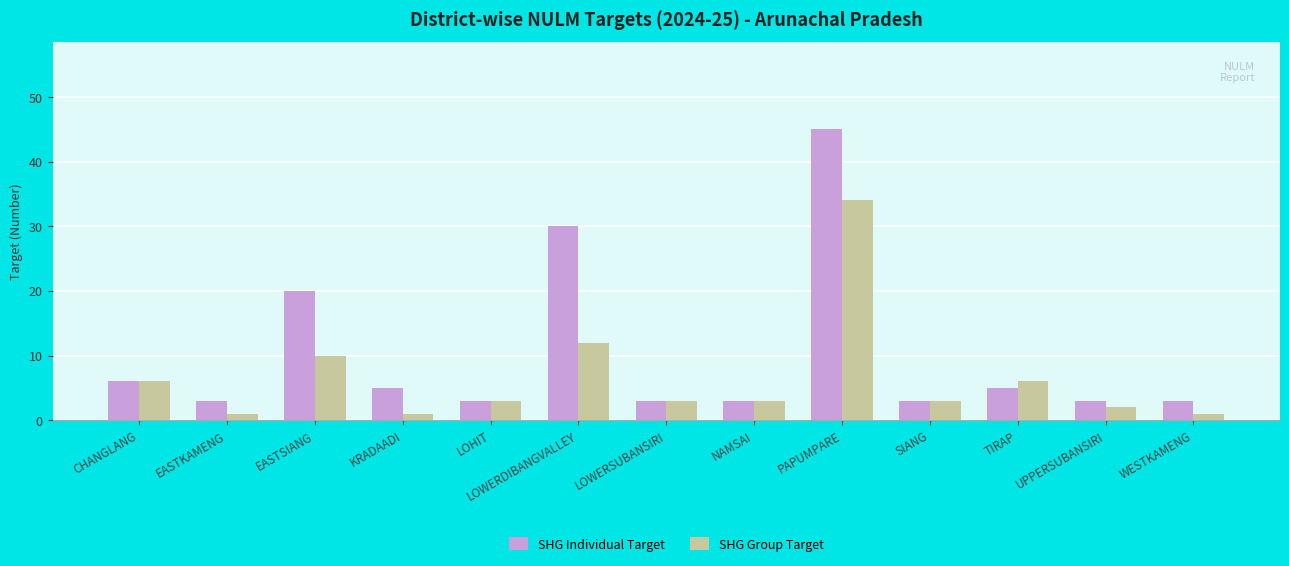

List the series in order of their overall mean, highest first.

SHG Individual Target, SHG Group Target